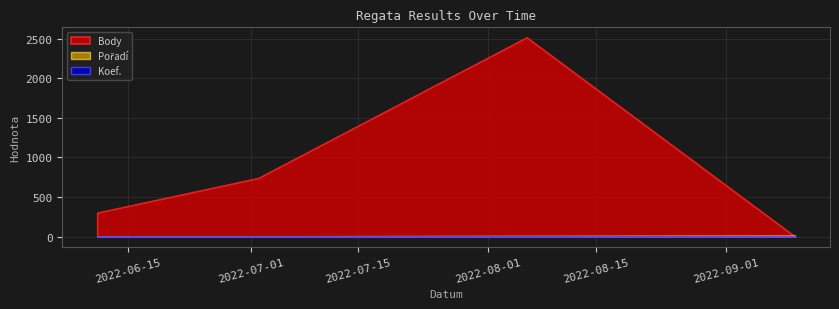

Reading left to right, what are all the values shown in this chart?

Pořadí: 2022-09-10=15	2022-08-06=11	2022-07-02=5	2022-06-11=4
Body: 2022-09-10=0	2022-08-06=2519	2022-07-02=741	2022-06-11=303
Koef.: 2022-09-10=3	2022-08-06=8	2022-07-02=3	2022-06-11=3